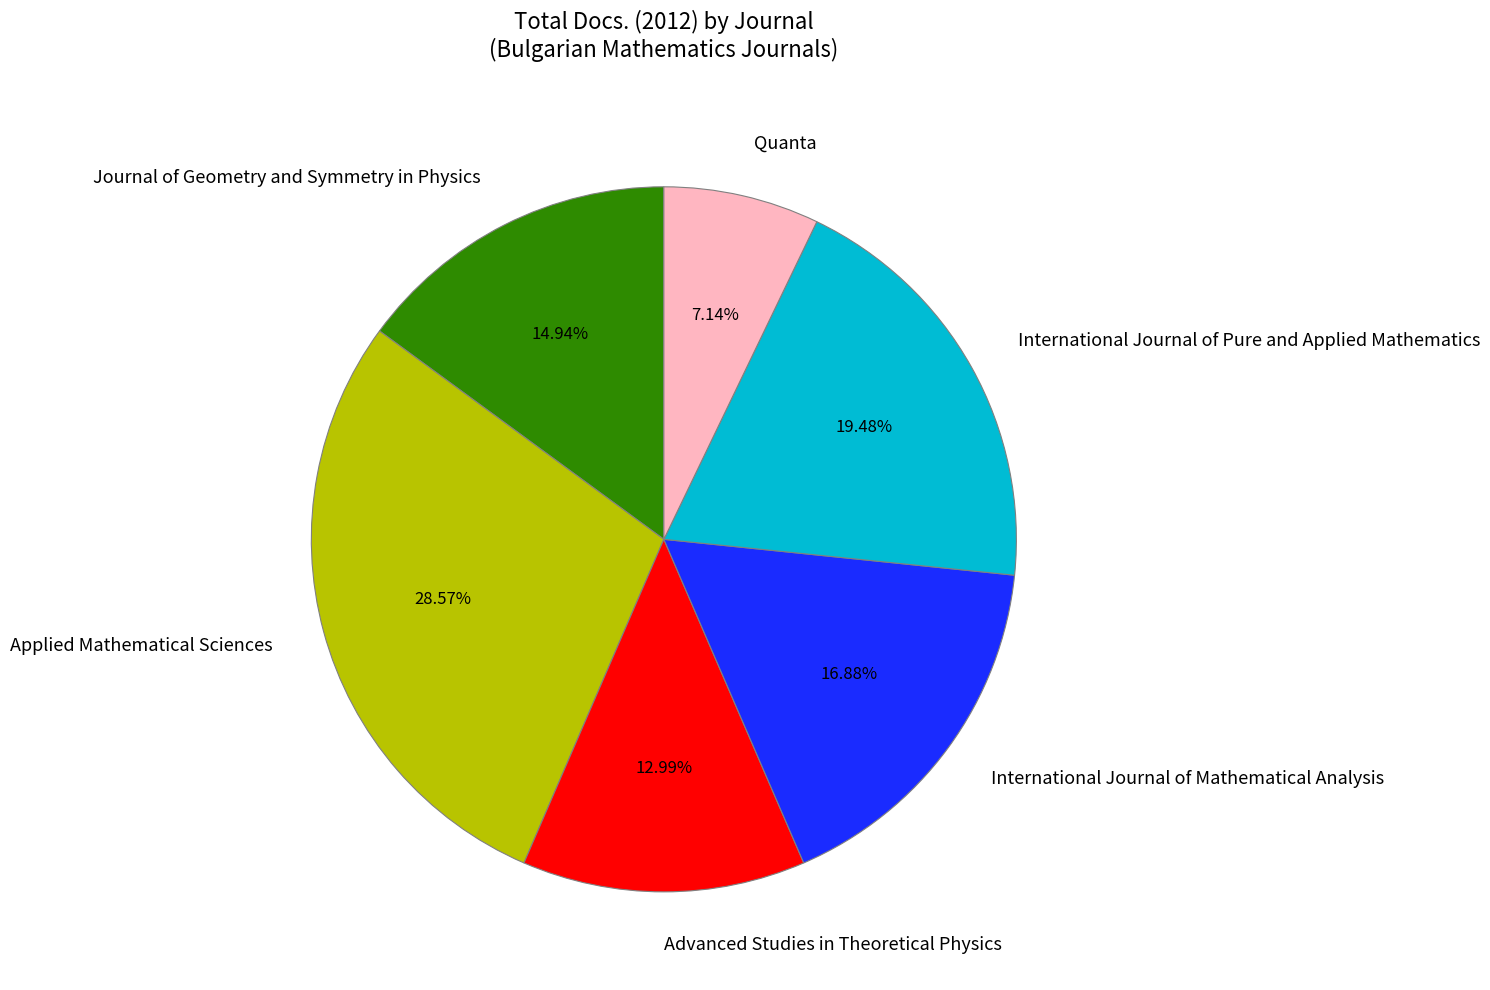

To the nearest percent, what percentage of the pie is Journal of Geometry and Symmetry in Physics?

15%